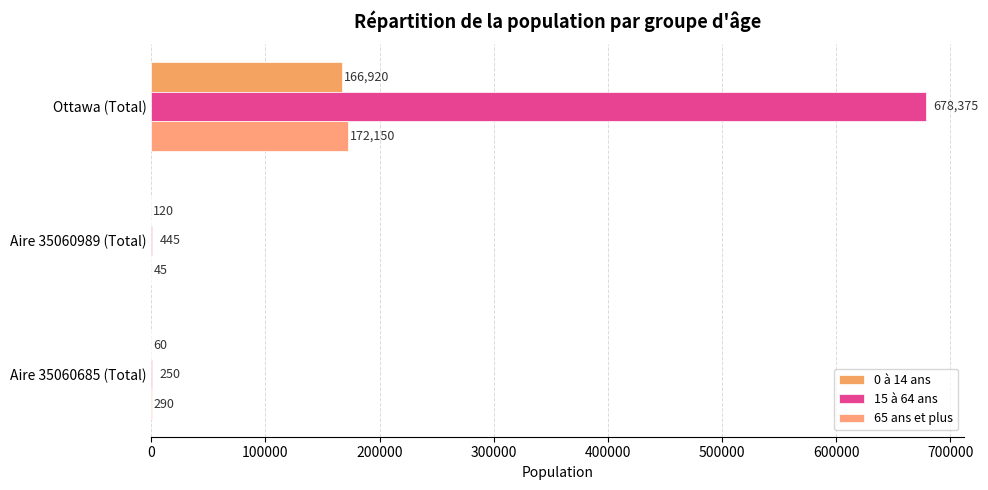

What is the value of the 65 ans et plus bar at the 3rd from the left?

290